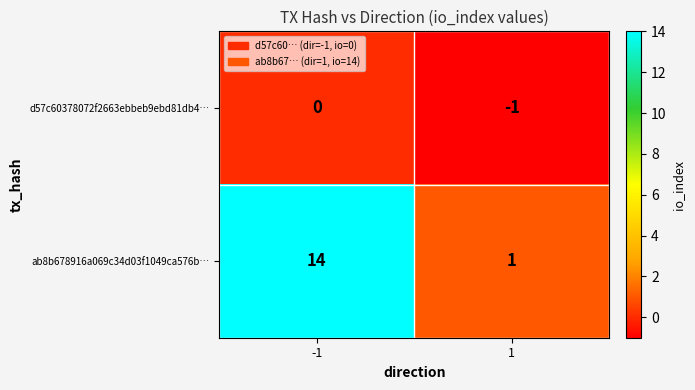

Which series changed the most between -1 and 1?

ab8b678916a069c34d03f1049ca576b…